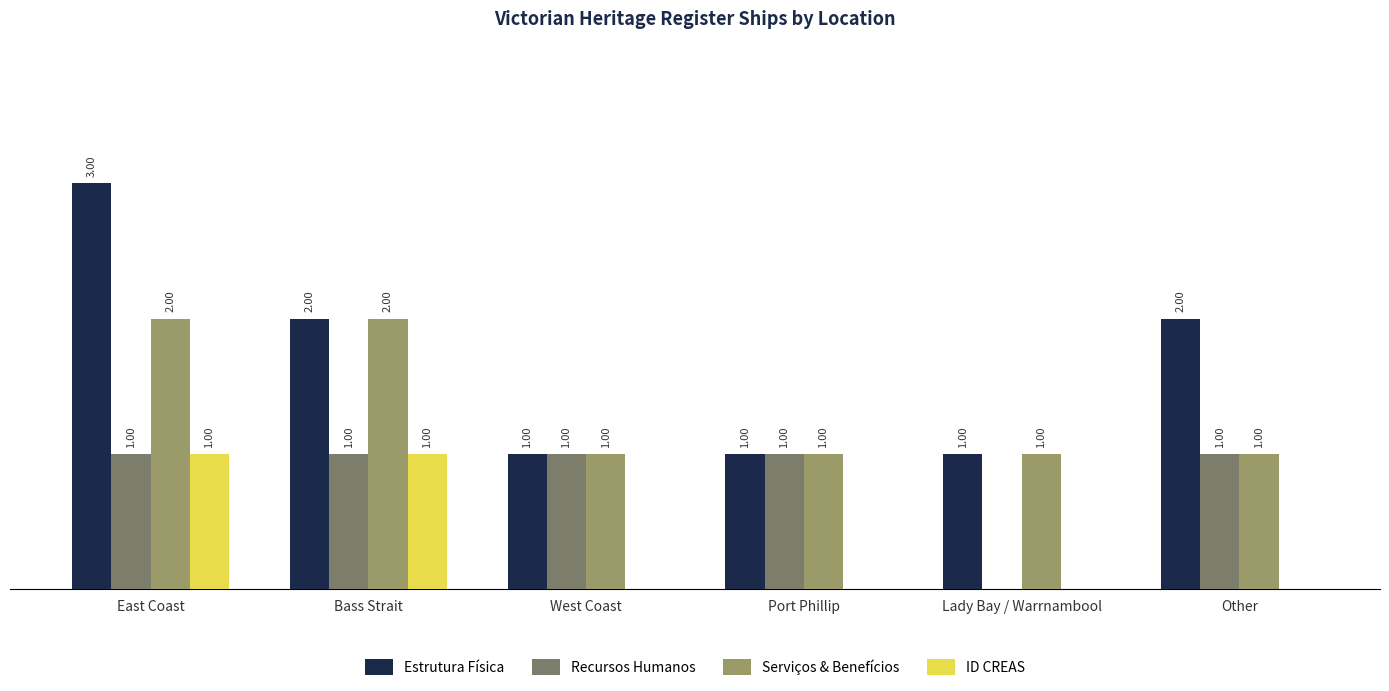

At which label does Estrutura Física first exceed 2?

East Coast